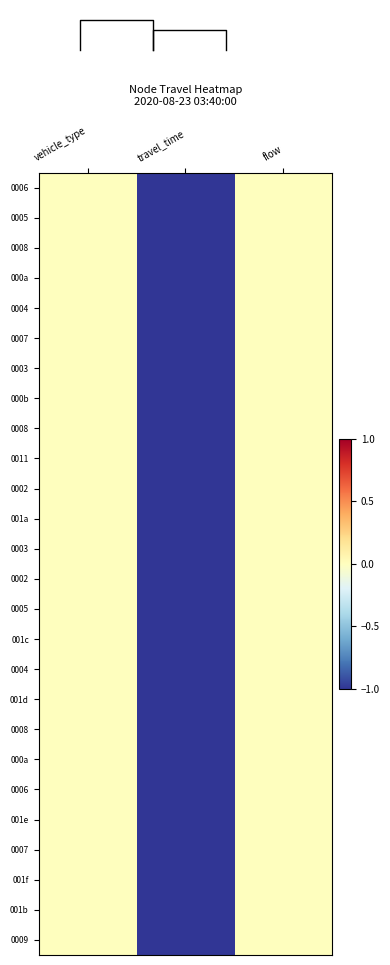

What is the total value across all series at travel_time?

-26